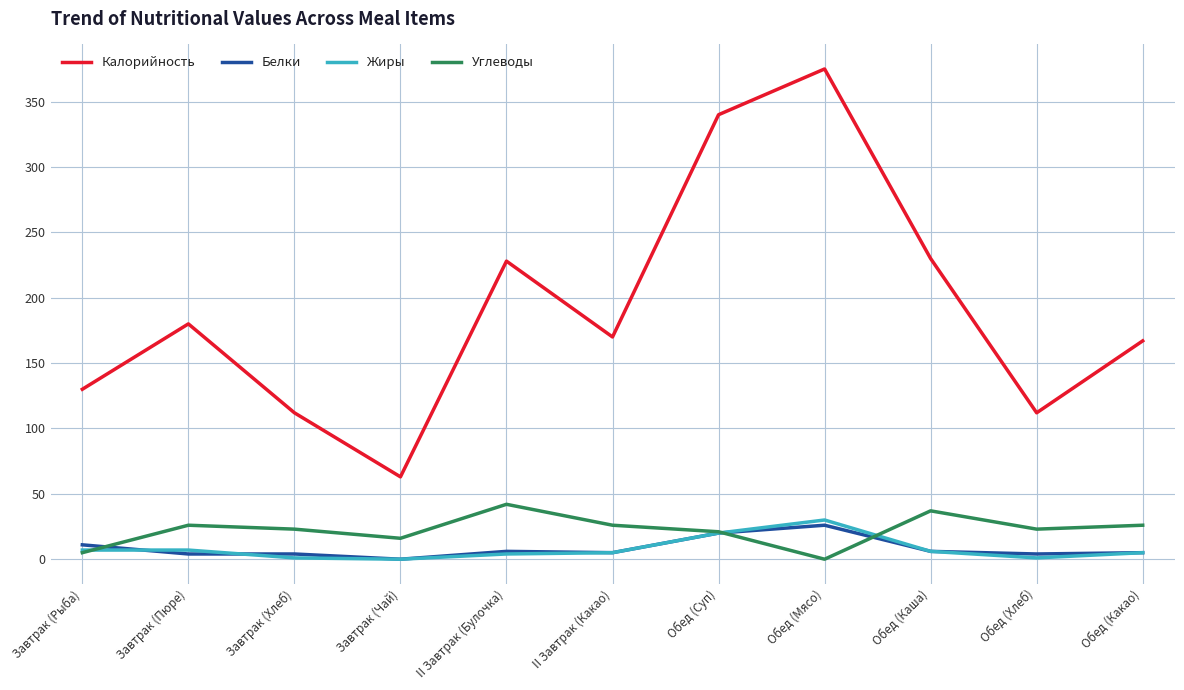

Which label corresponds to the largest value in the chart?

Обед (Мясо)